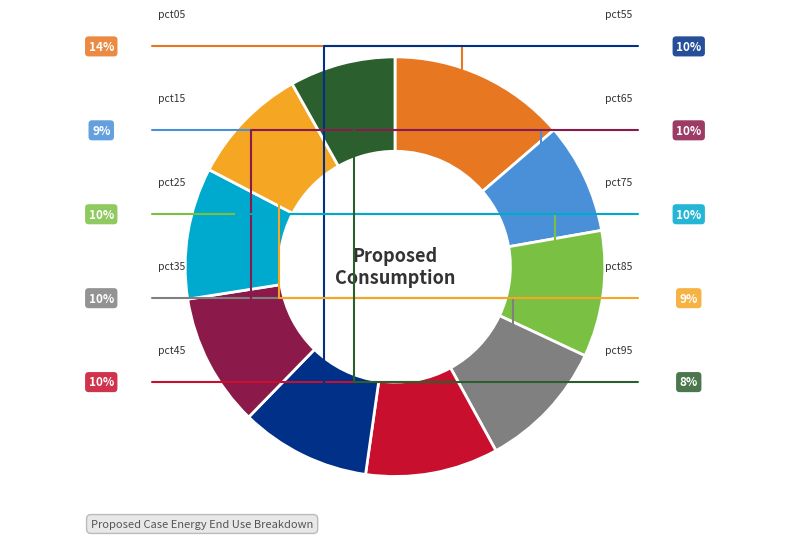

What percentage is the pct15 slice, to the nearest percent?

9%